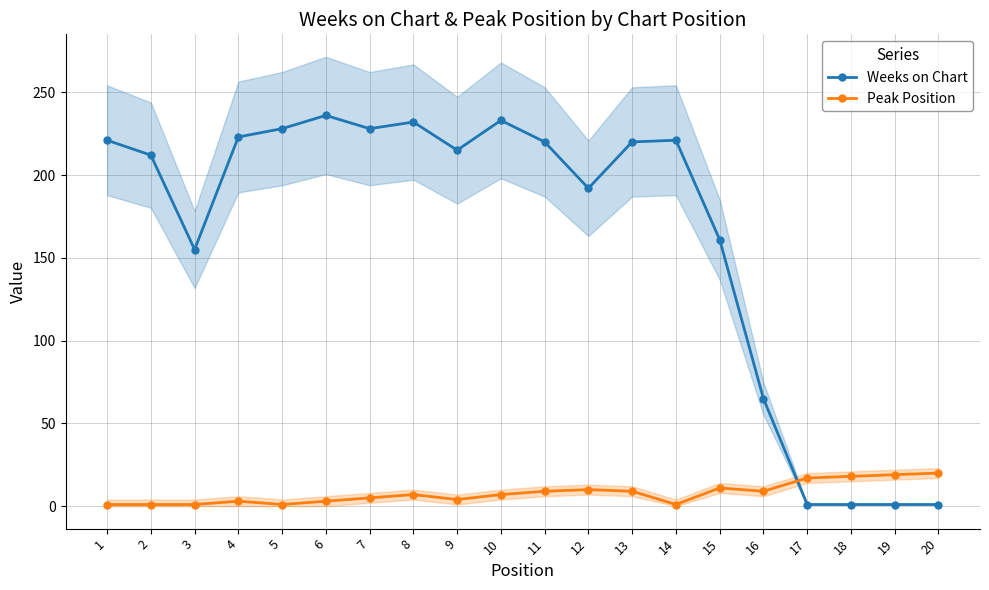

What is the total value across all series at 20?

21